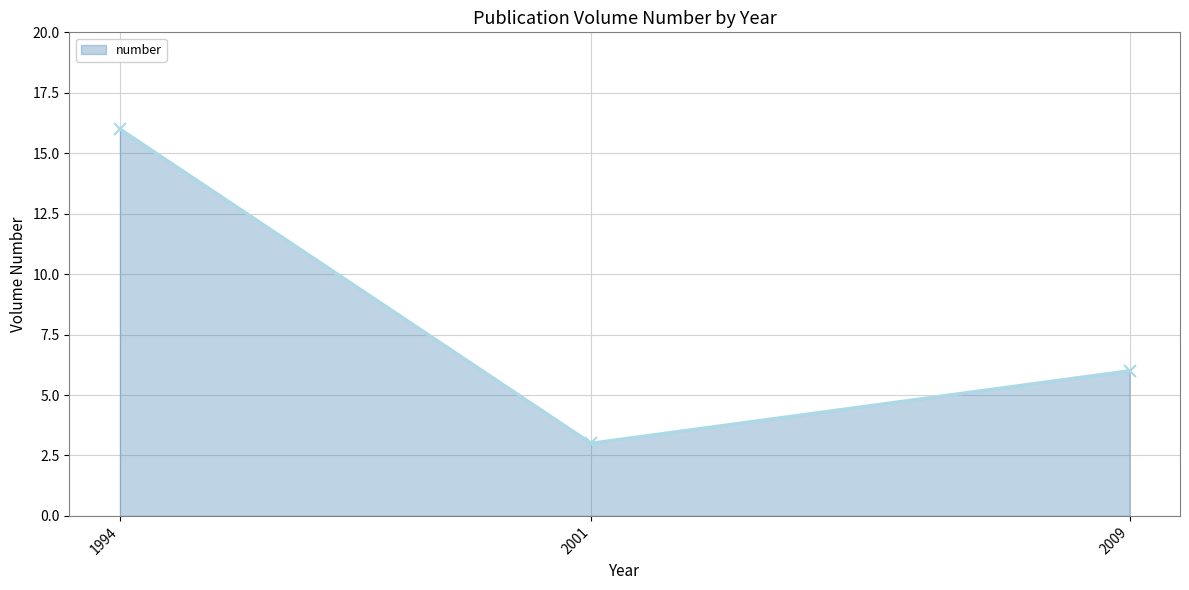

What is the value of the 2nd point from the left?

3